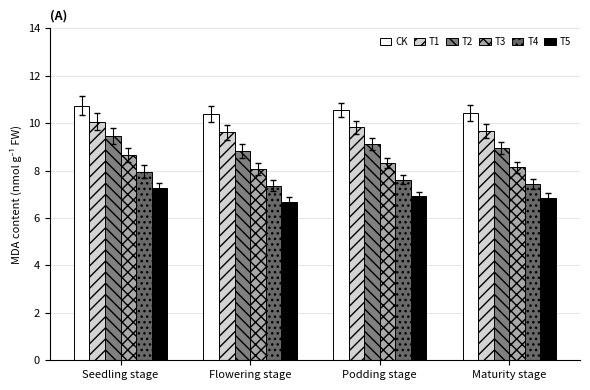

Count the number of data series in this chart.

6